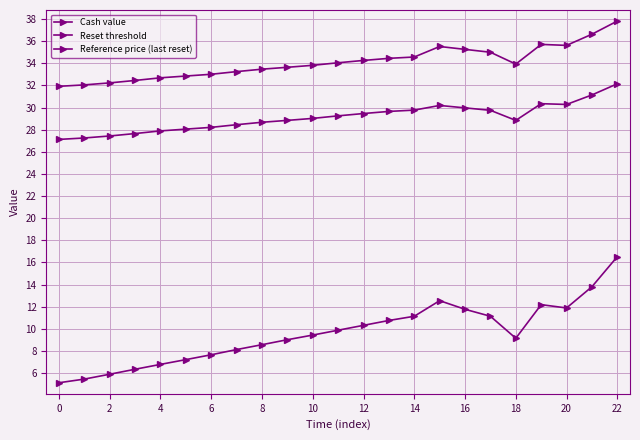

At which category does the chart reach its peak across all series?

22